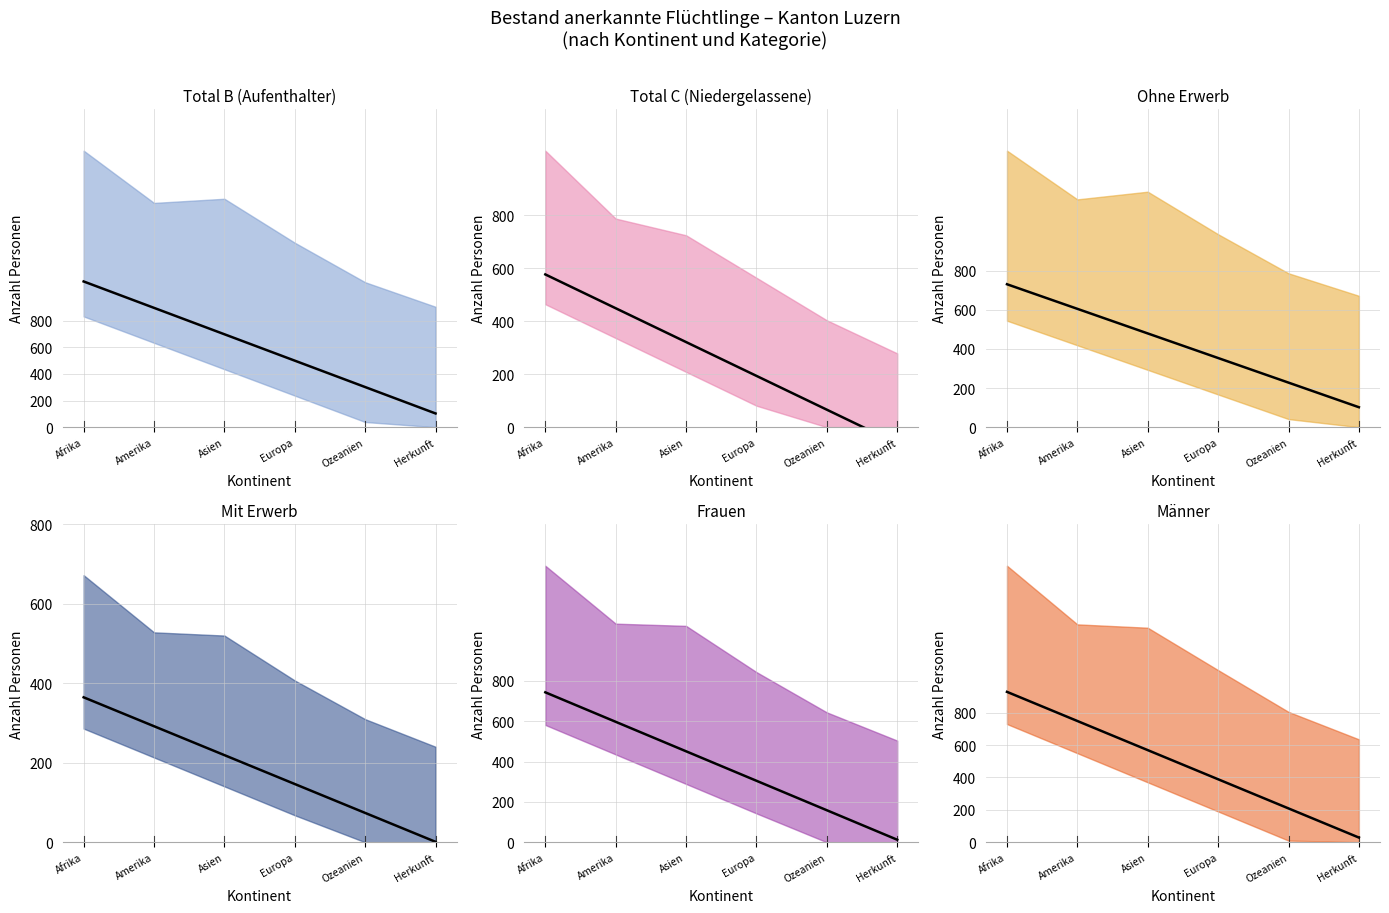

How many times do Ohne Erwerb and Total C (Niedergelassene) cross each other?

1